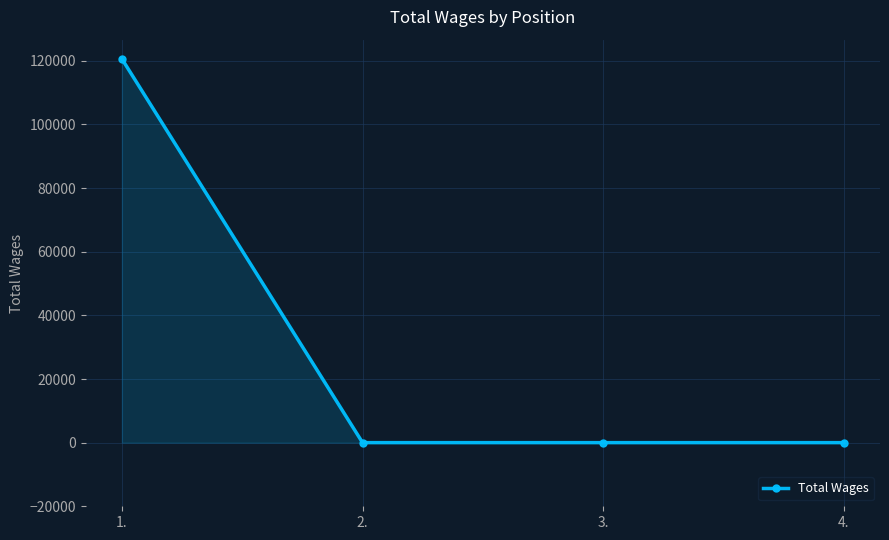

What is the change in value from 1. to 3.?

-120613